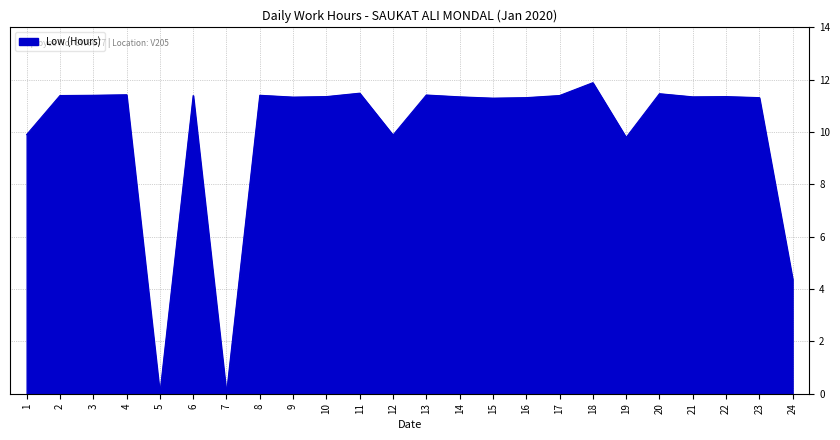

True or false: the data shows 17.6 at 23.

False